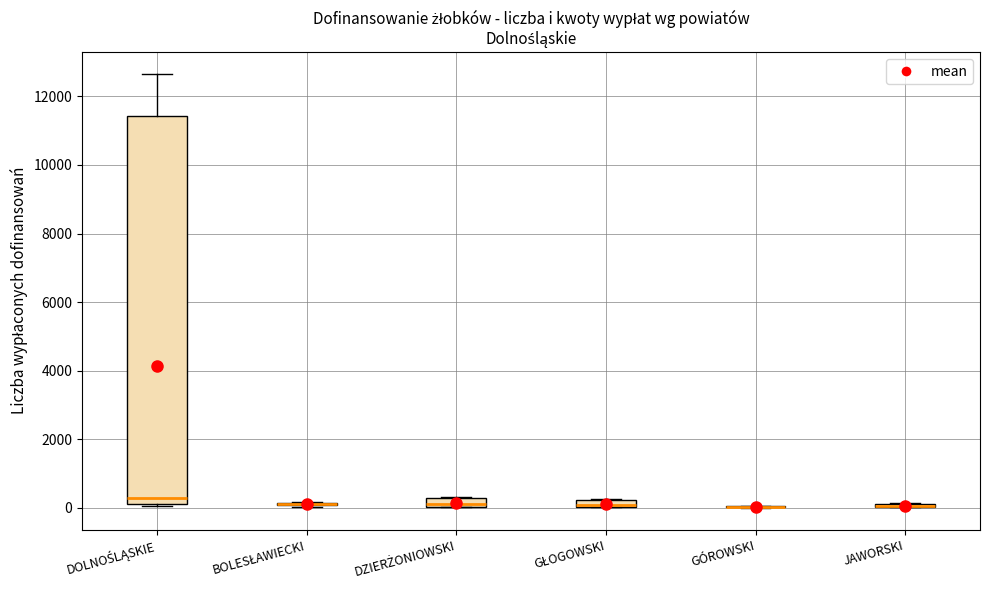

Which box is the tallest, from its lower edge to its upper edge?

DOLNOŚLĄSKIE